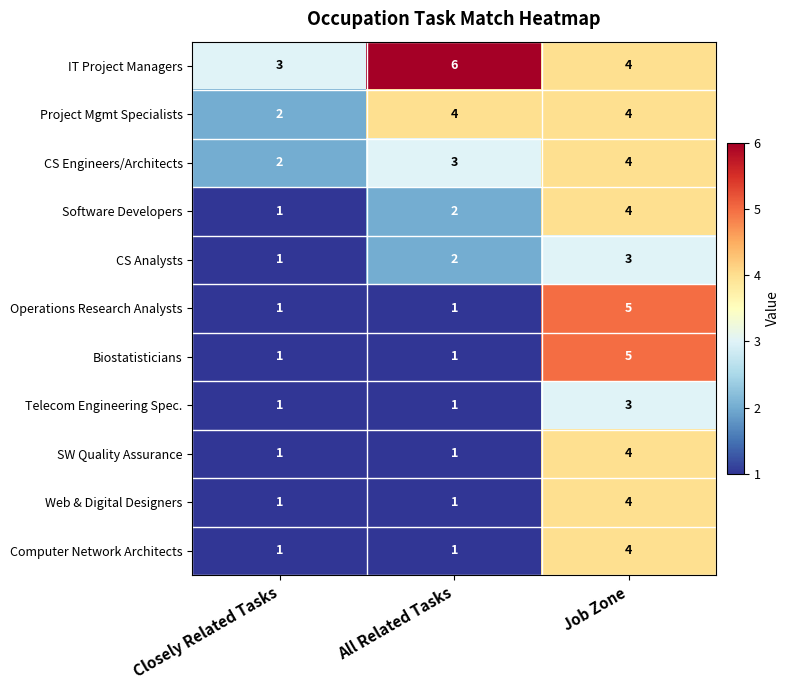

Is the value of Web & Digital Designers at All Related Tasks greater than the value of CS Engineers/Architects at All Related Tasks?

No